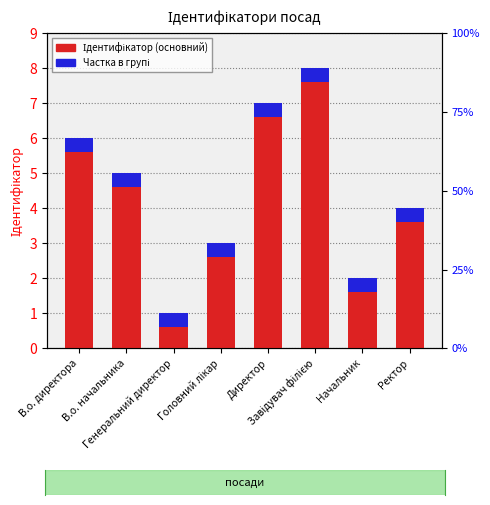

How many categories are shown in the chart?

8